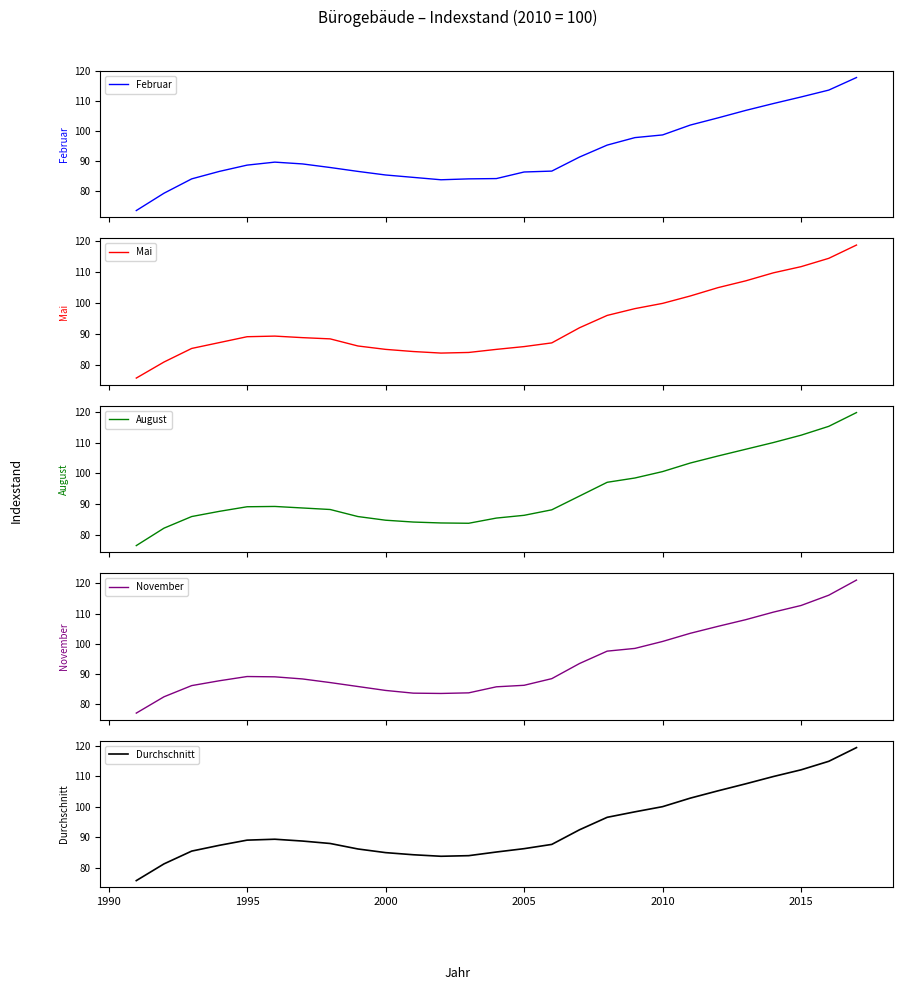

What is the minimum value for November?

77.1